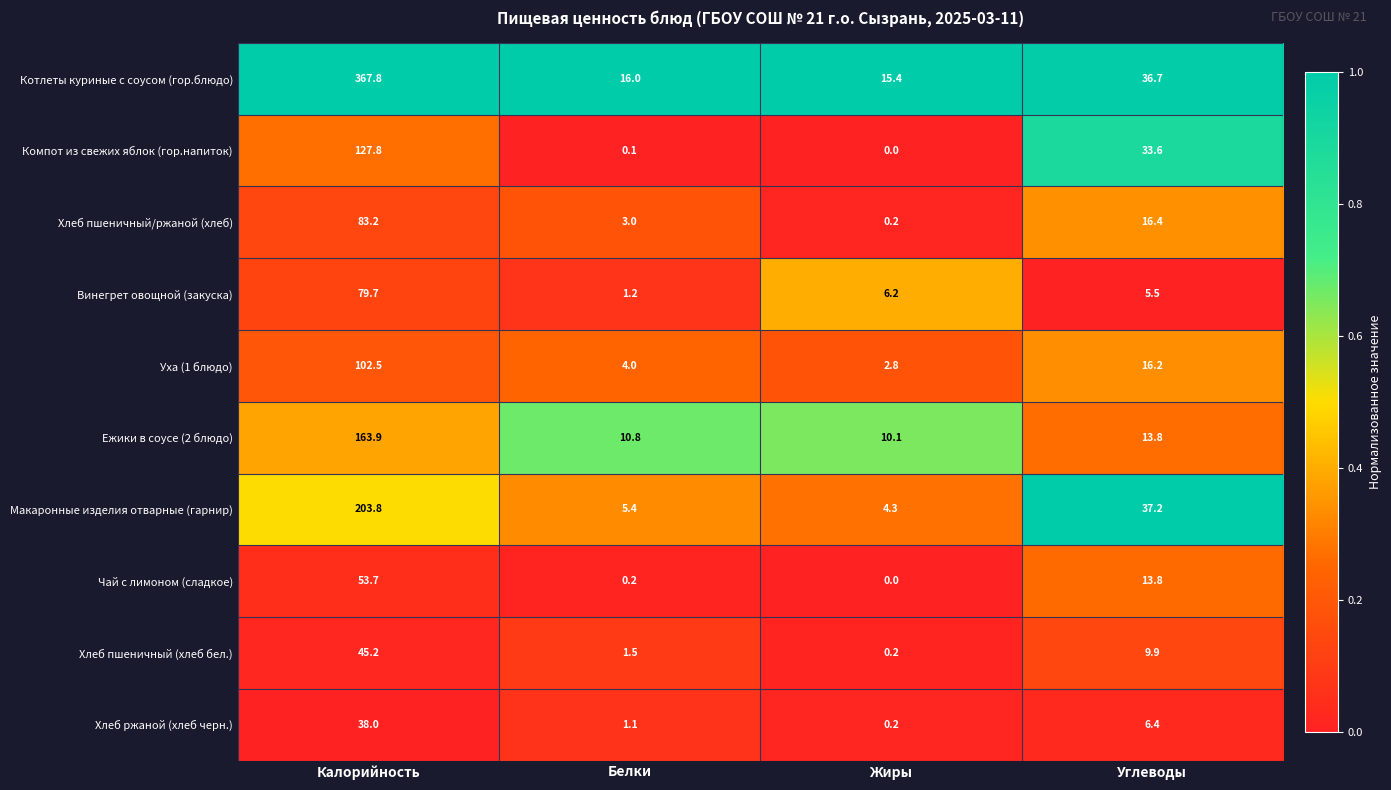

How many values in the Ежики в соусе (2 блюдо) series are below 13?

2